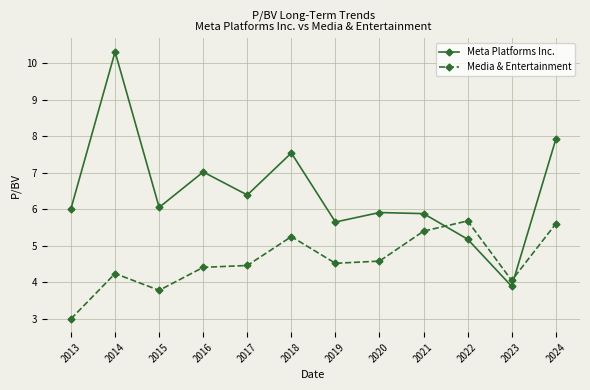

Which series has the widest spread of values?

Meta Platforms Inc.